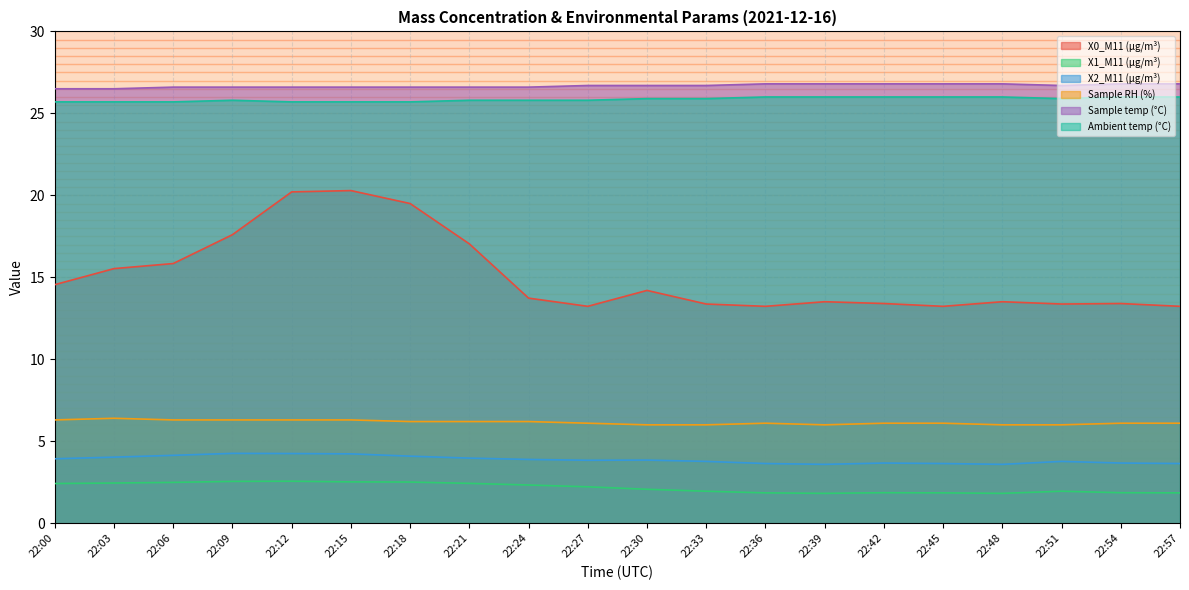

How many distinct data groups are displayed?

6